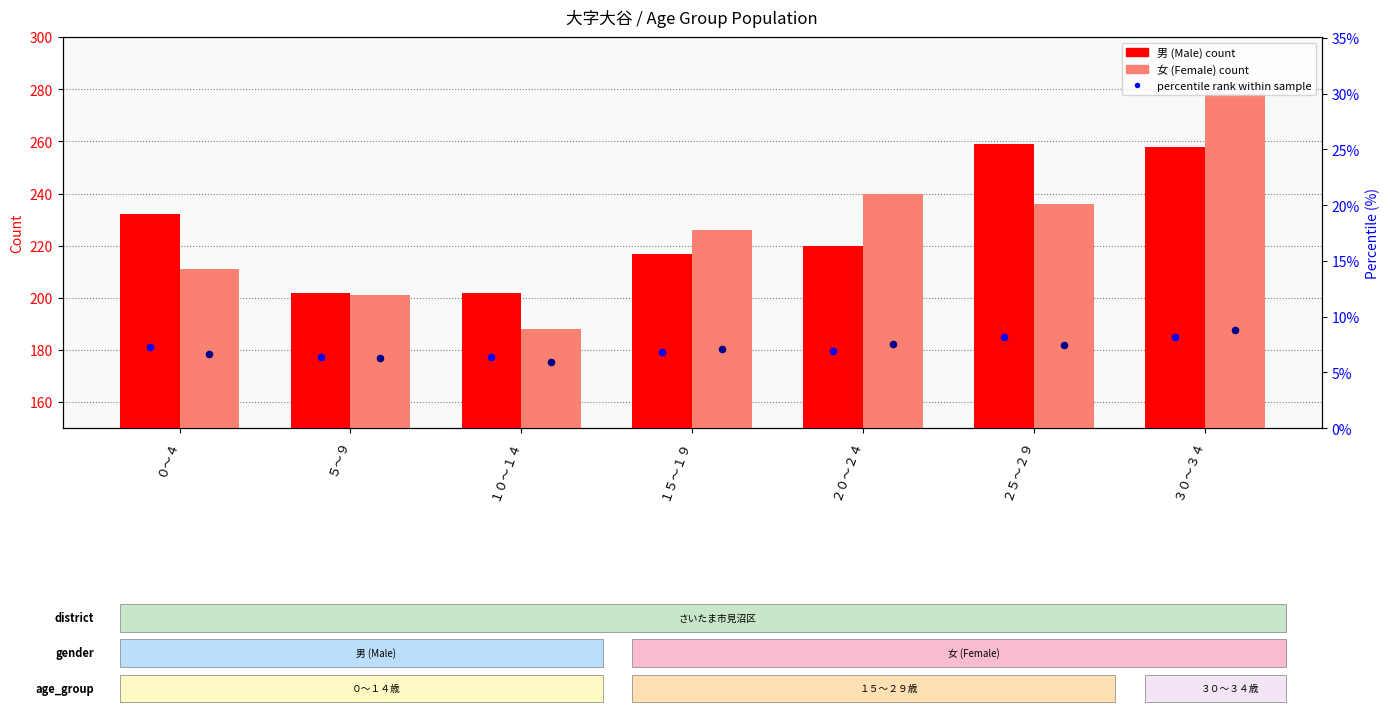

Which series reaches the minimum Y coordinate?

女 percentile rank